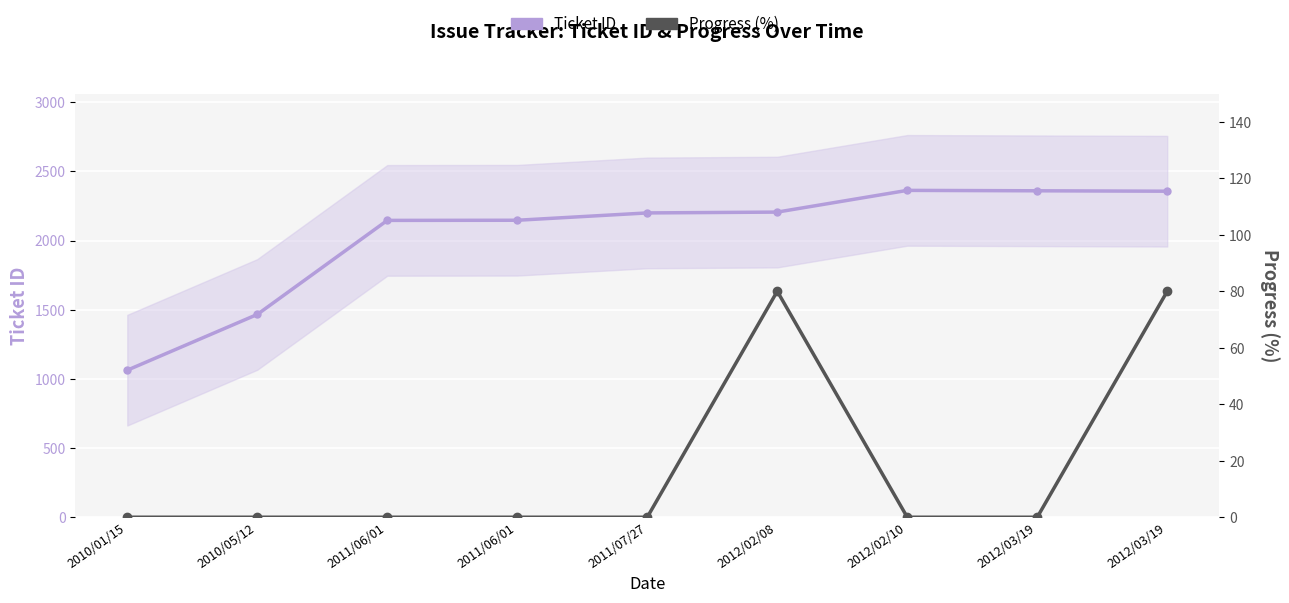

How many data points in Ticket ID are above 2200?

4